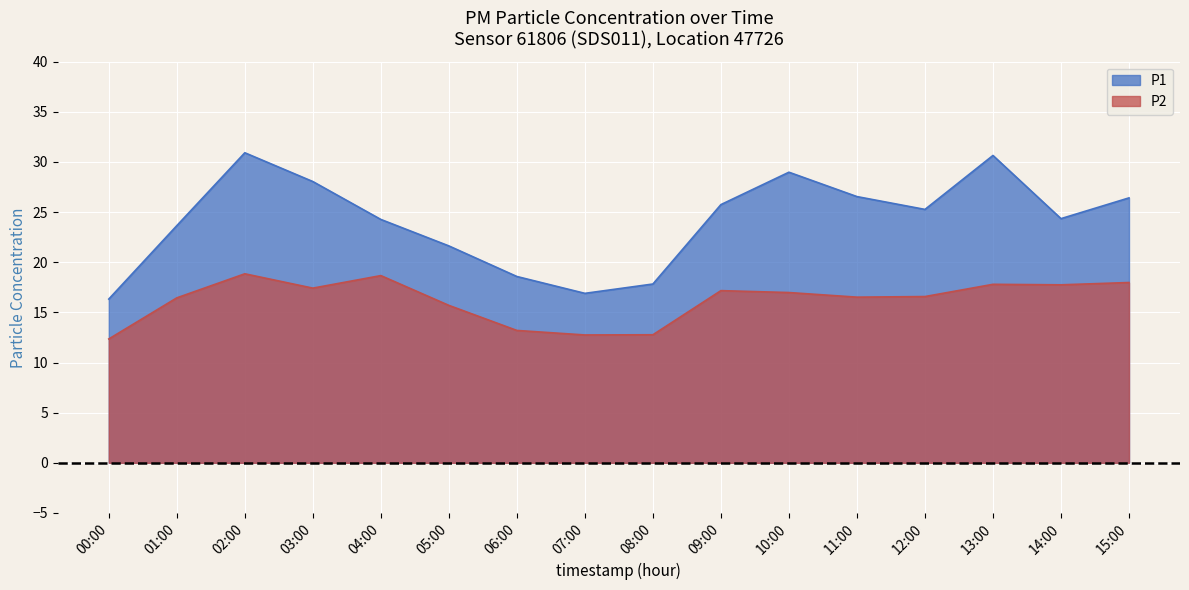

True or false: P1 and P2 intersect in this chart.

False